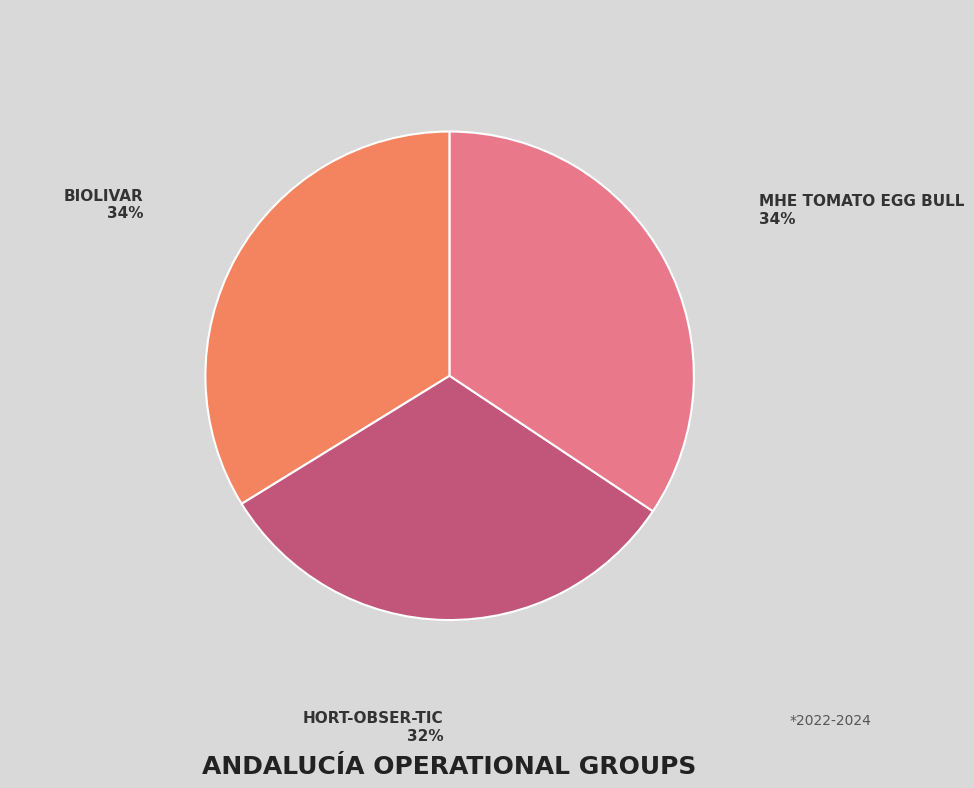

To the nearest percent, what is the average slice percentage?

33%